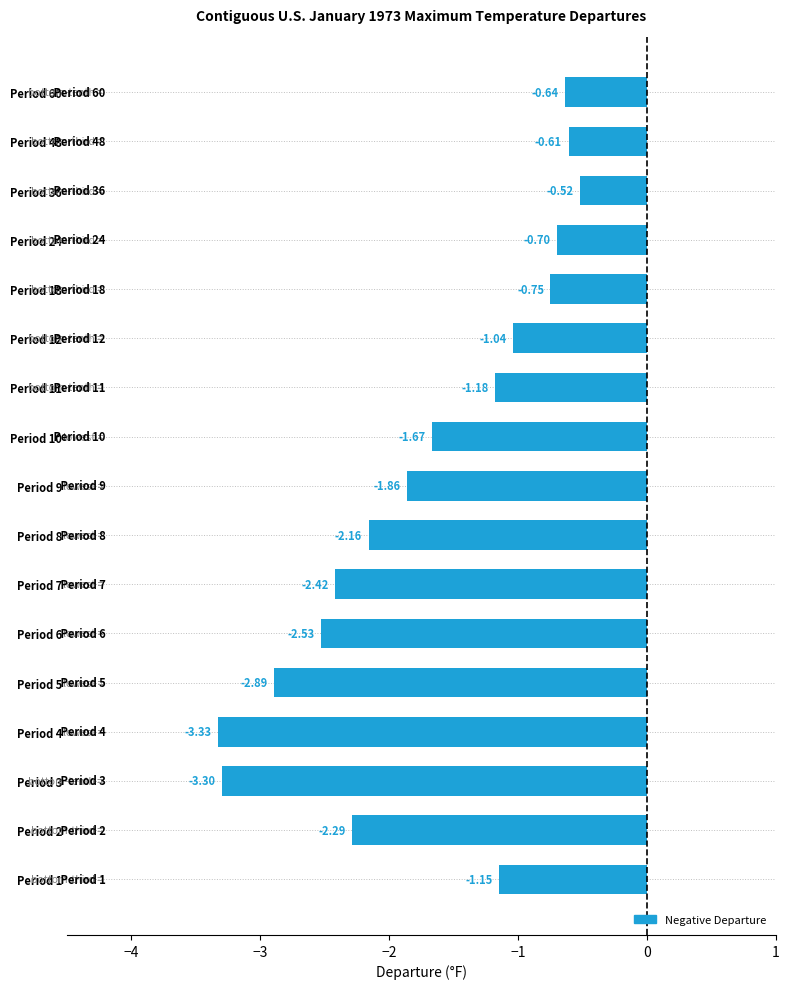

Rank the categories by value from lowest to highest.

Period 4, Period 3, Period 5, Period 6, Period 7, Period 2, Period 8, Period 9, Period 10, Period 11, Period 1, Period 12, Period 18, Period 24, Period 60, Period 48, Period 36